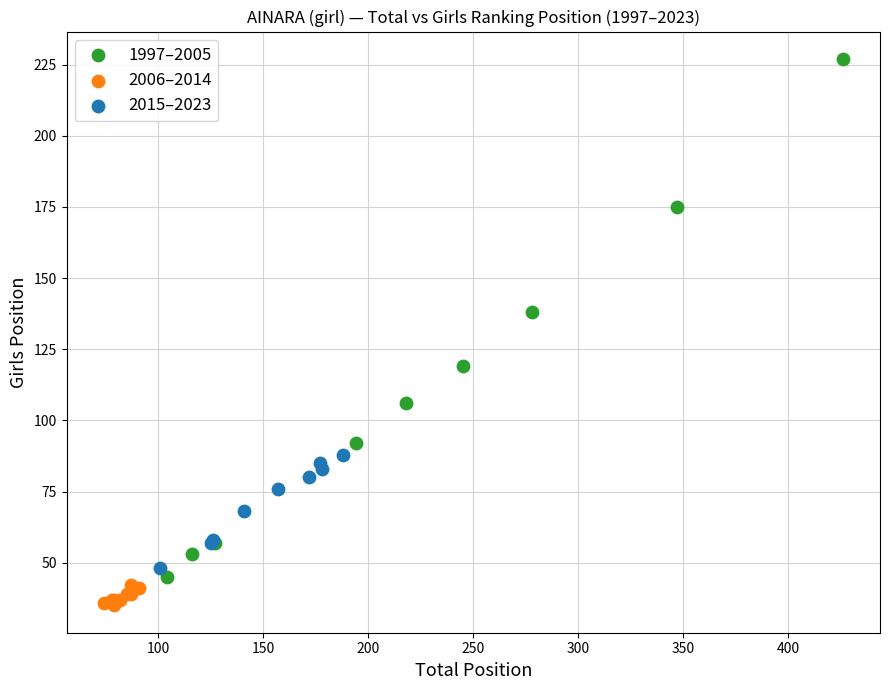

Which series has the largest Y range (max minus min)?

1997–2005